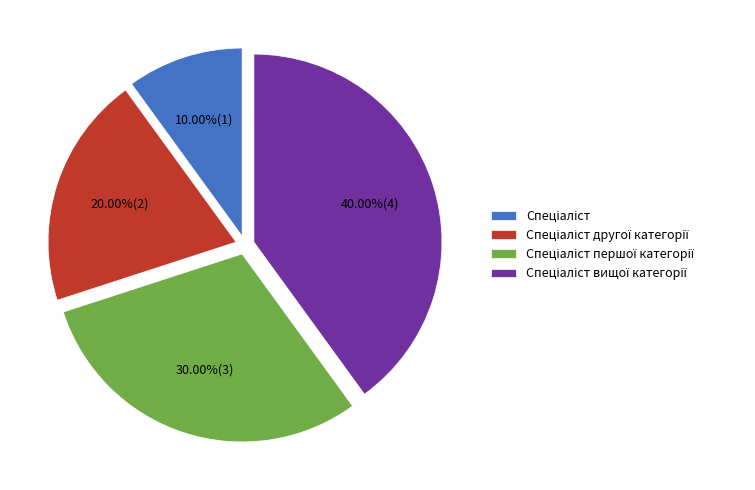

Count the number of slices in the pie.

4